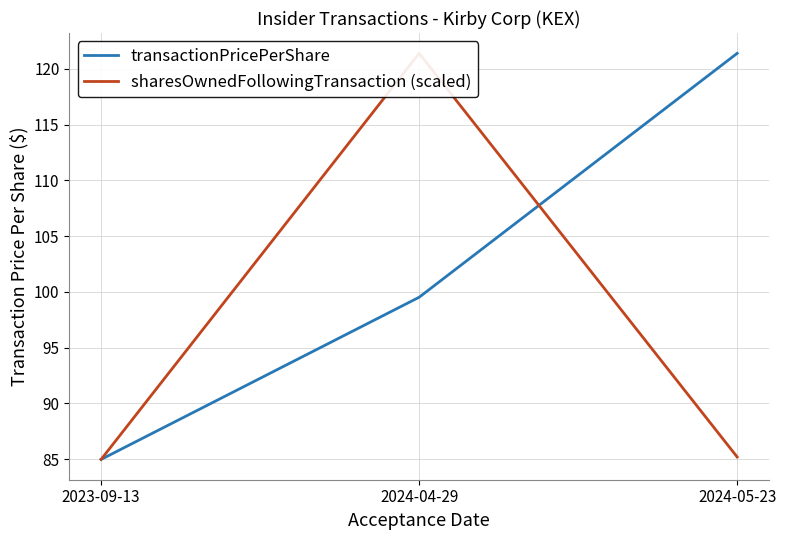

Is it true that sharesOwnedFollowingTransaction (scaled) equals 121.4 at 2024-04-29?

True